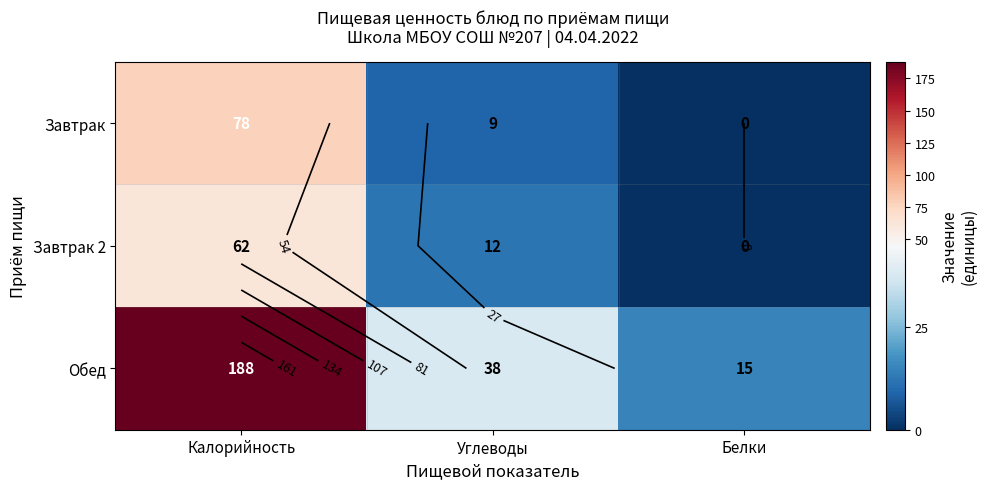

How many values in Завтрак are above zero?

2